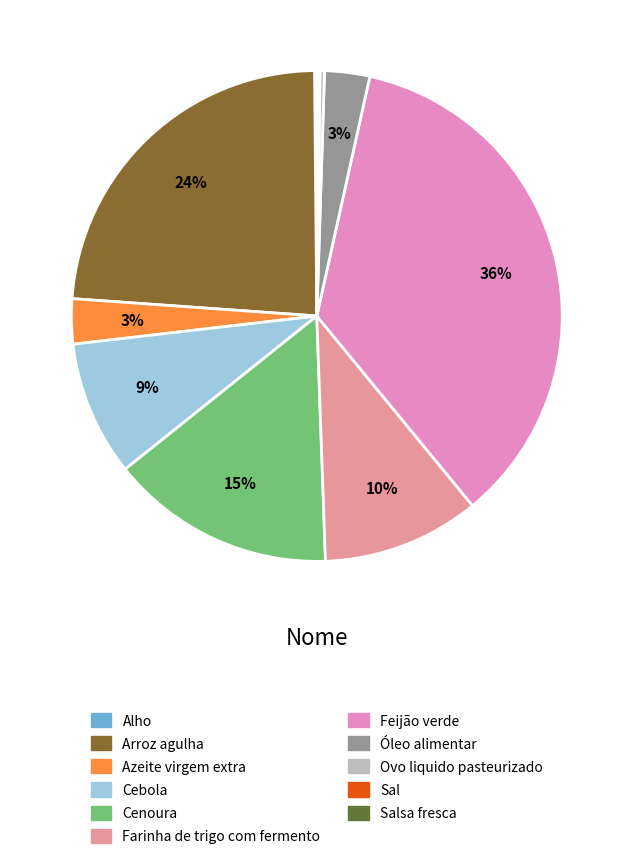

Is there a majority slice in this chart?

No